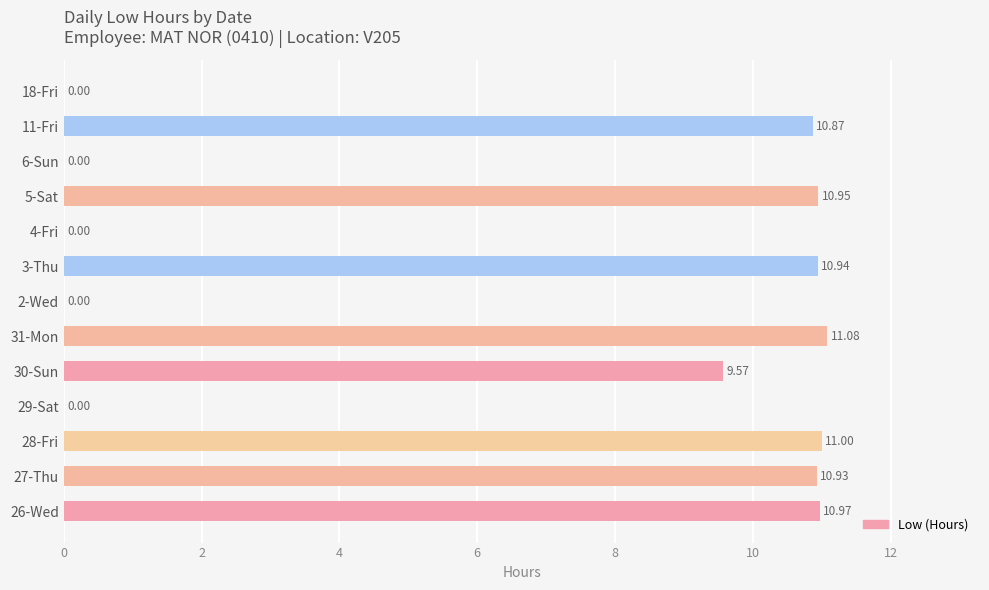

What is the sum of the values at 26-Wed and 18-Fri?

11.0